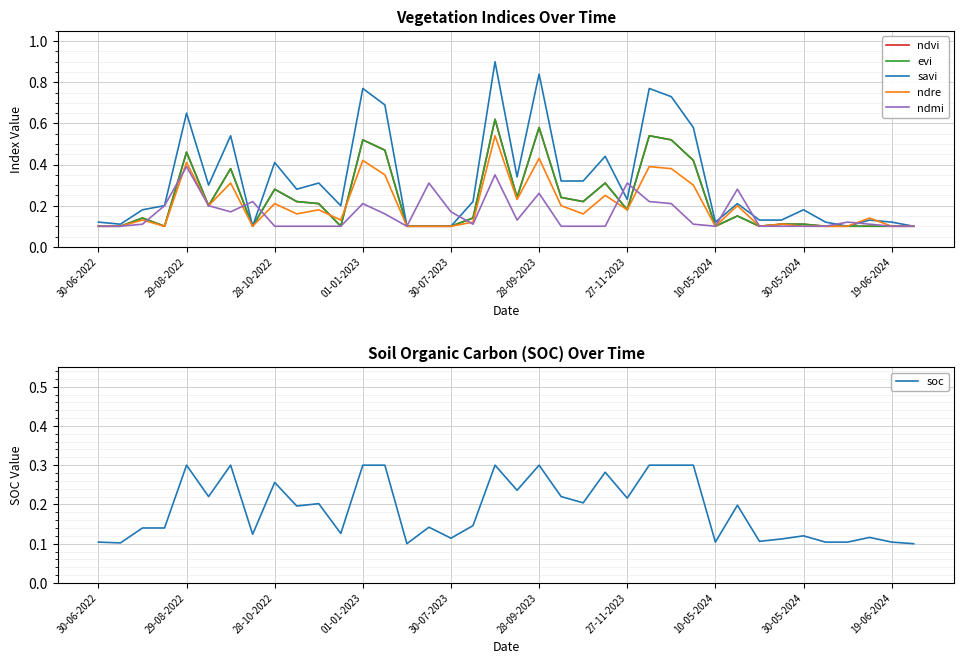

At which category does the chart reach its minimum across all series?

30-06-2022